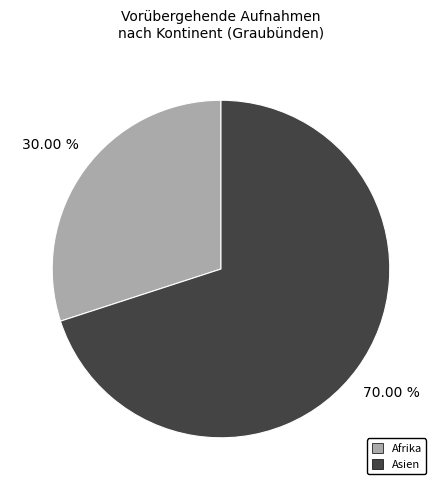

Rank the categories by value from highest to lowest.

Asien, Afrika